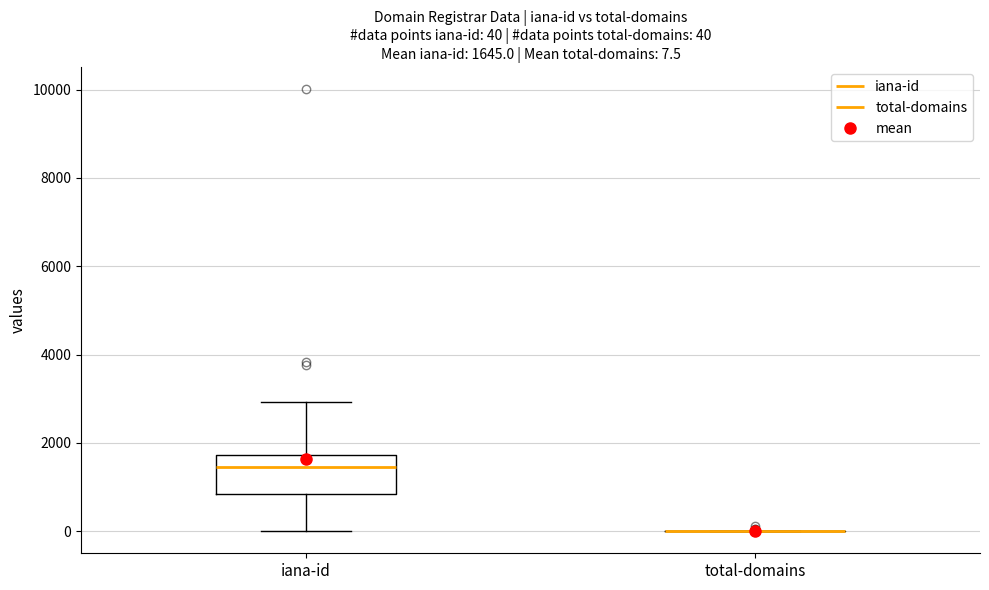

Comparing the boxes themselves (not the whiskers), which one is the tallest?

iana-id